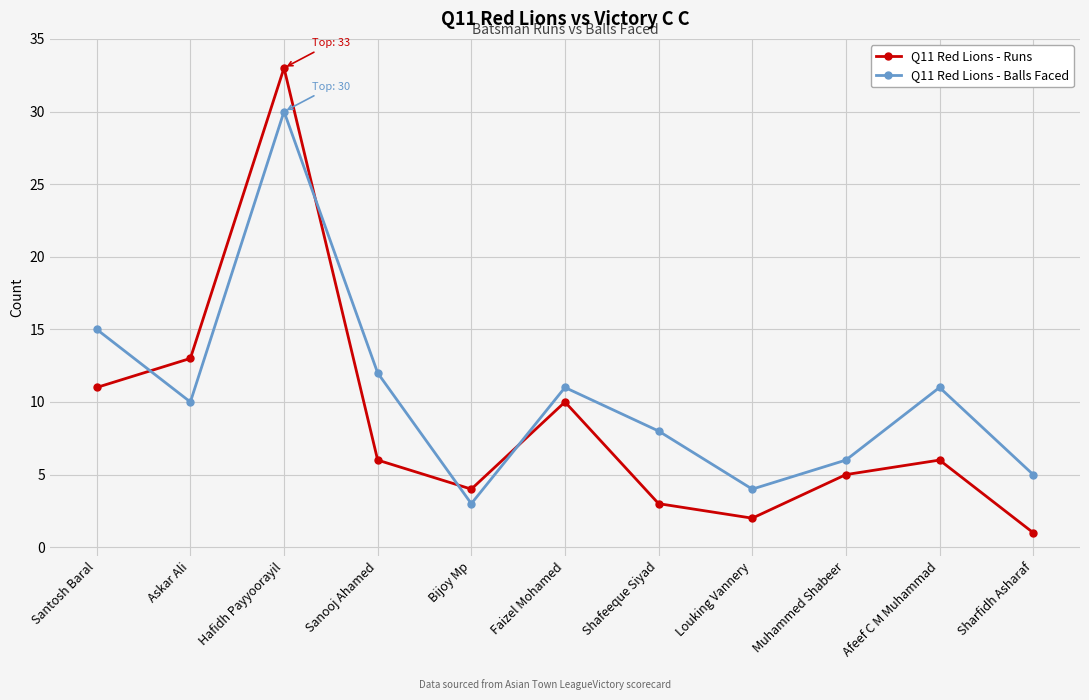

Count the number of categories in the chart.

11